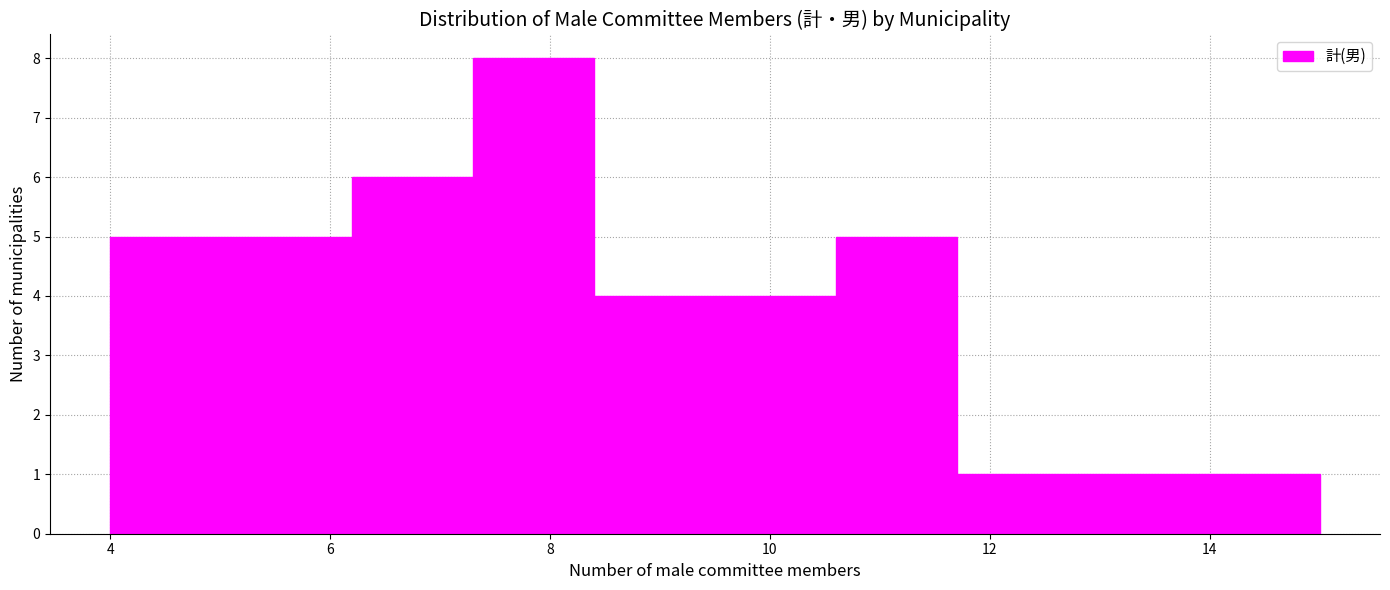

Reading left to right, transcribe this chart: for each bar, give the range it covers on the x-axis and its height. Neither the bar edges nor the heights are printed on the chart, so give them approximately, as read against the axes.

4.0 to 5.1: 5
5.1 to 6.2: 5
6.2 to 7.3: 6
7.3 to 8.4: 8
8.4 to 9.5: 4
9.5 to 10.6: 4
10.6 to 11.7: 5
11.7 to 12.8: 1
12.8 to 13.9: 1
13.9 to 15.0: 1